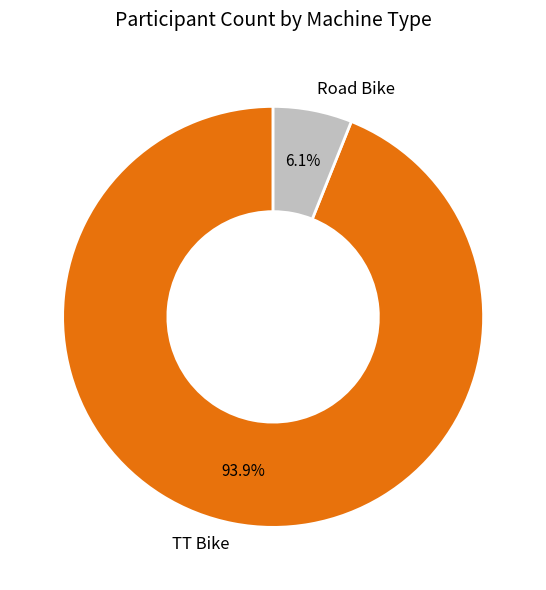

Combined, what portion of the pie is Road Bike and TT Bike?

100.0%